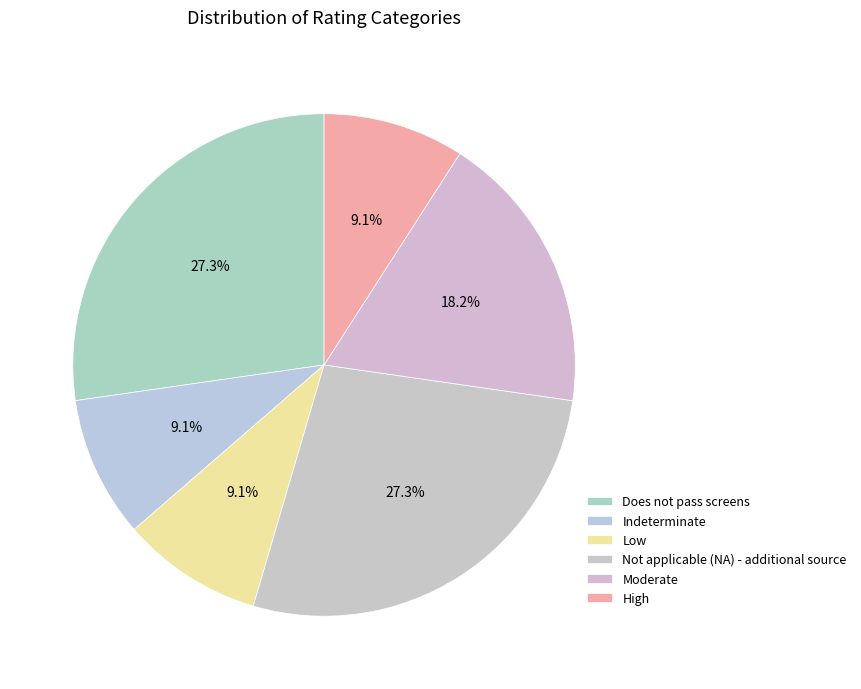

What percentage is the Low slice, to the nearest percent?

9%